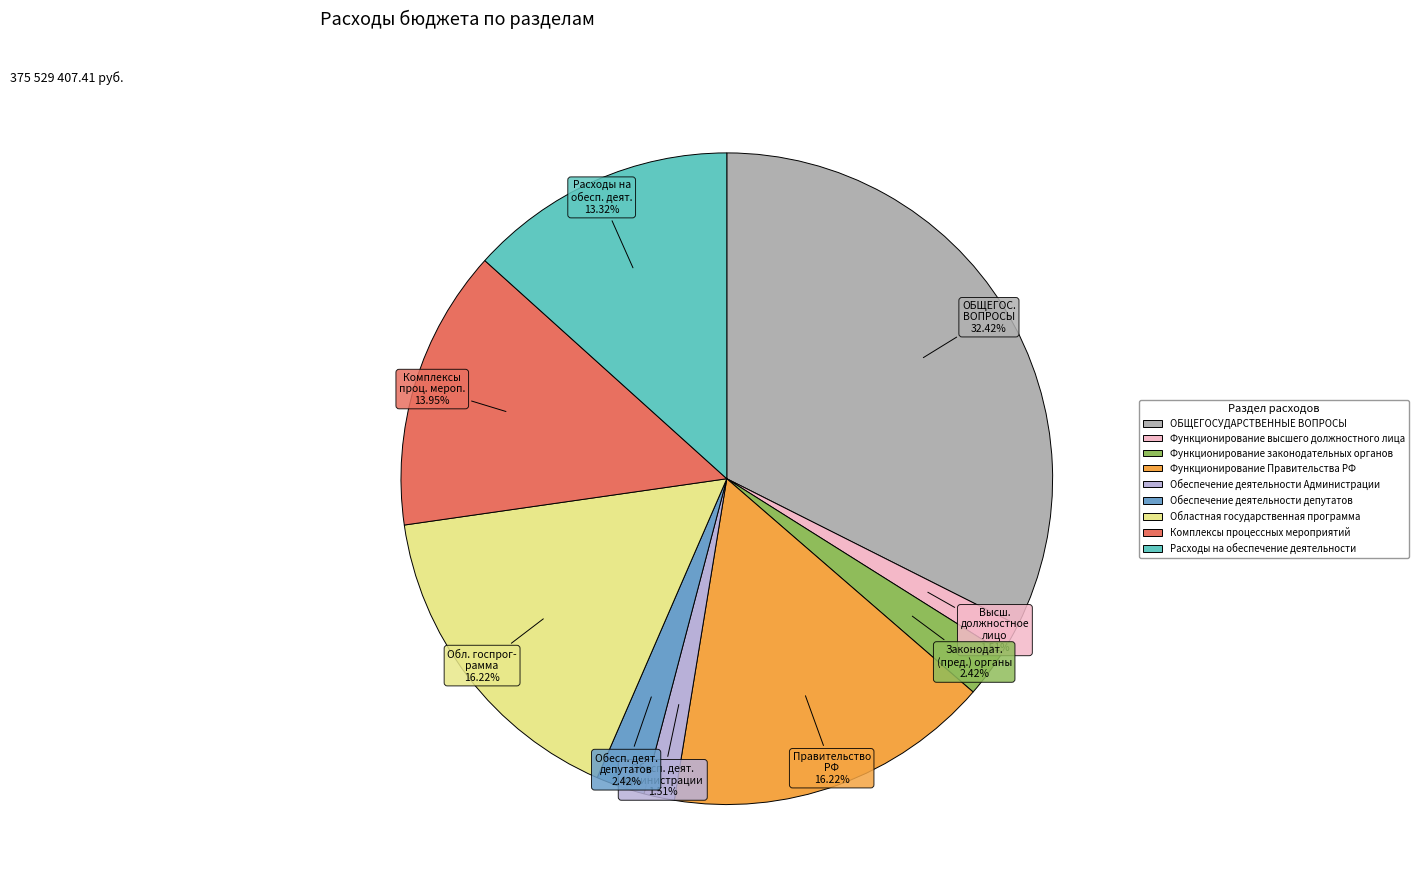

What is the largest slice in the pie chart?

ОБЩЕГОСУДАРСТВЕННЫЕ ВОПРОСЫ